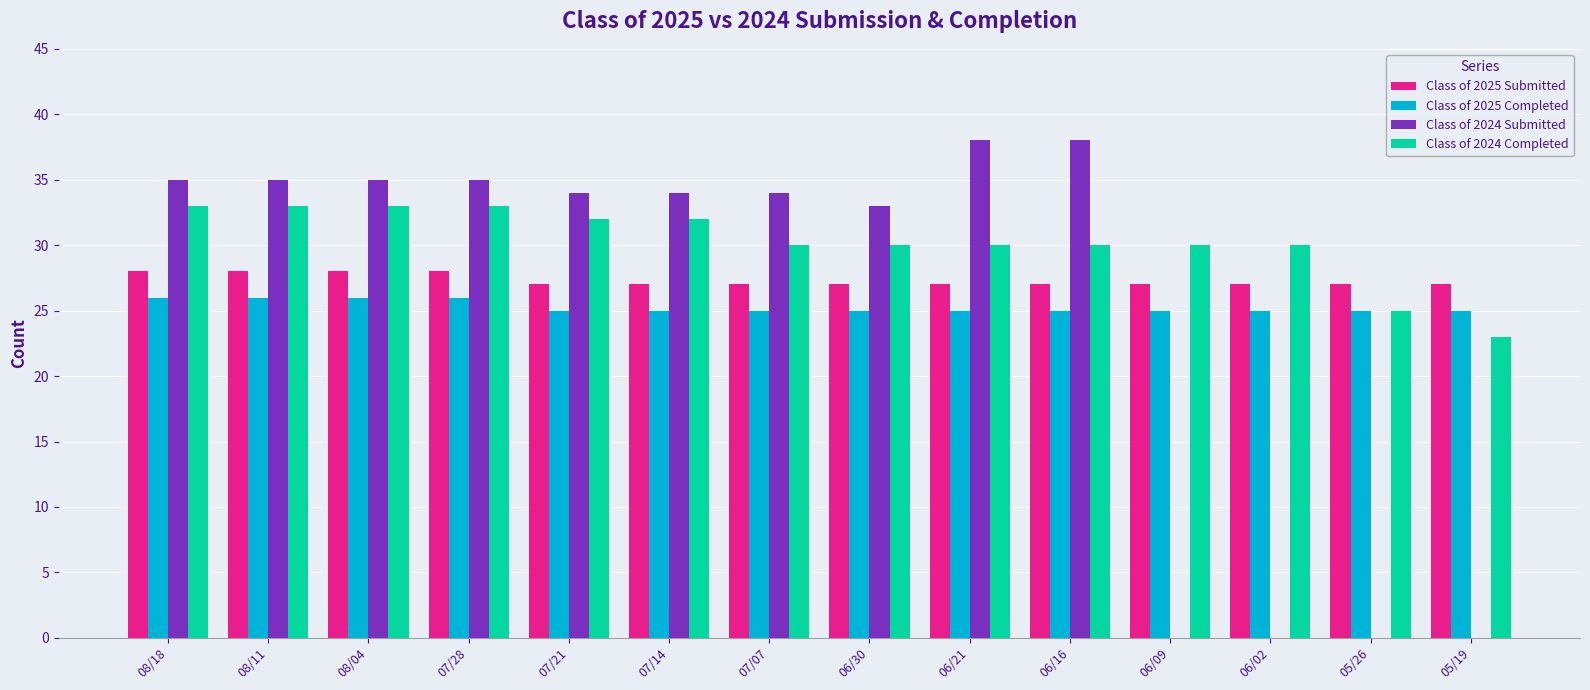

What is the difference between the Class of 2024 Completed values at 08/11 and 06/21?

3